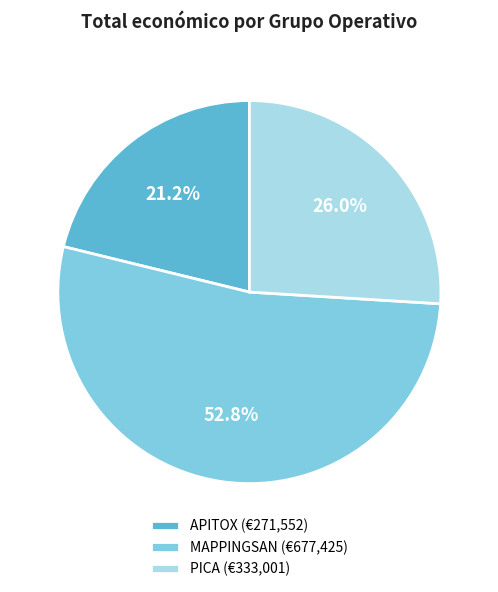

Is it true that APITOX is 12% of the pie?

False